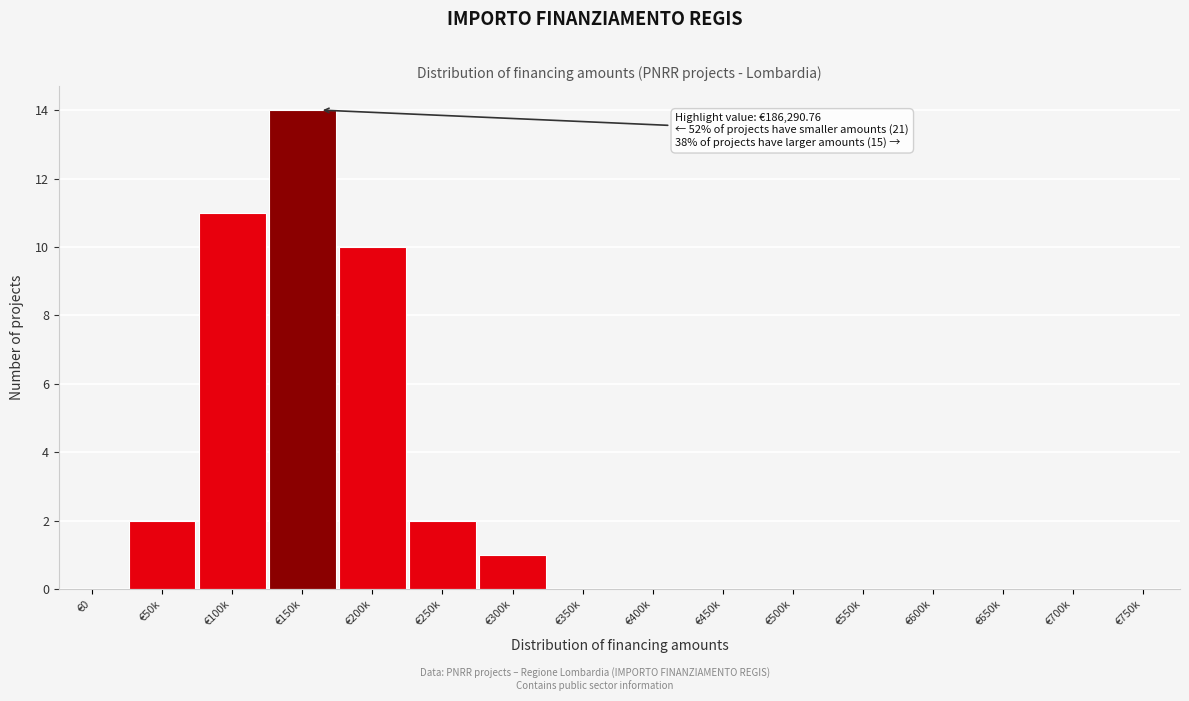

Reading left to right, extract all data points from this chart.

€0=0	€50k=2	€100k=11	€150k=14	€200k=10	€250k=2	€300k=1	€350k=0	€400k=0	€450k=0	€500k=0	€550k=0	€600k=0	€650k=0	€700k=0	€750k=0